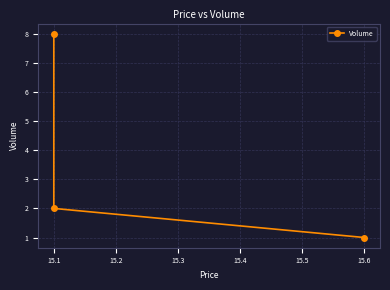

What is the smallest value displayed?

1